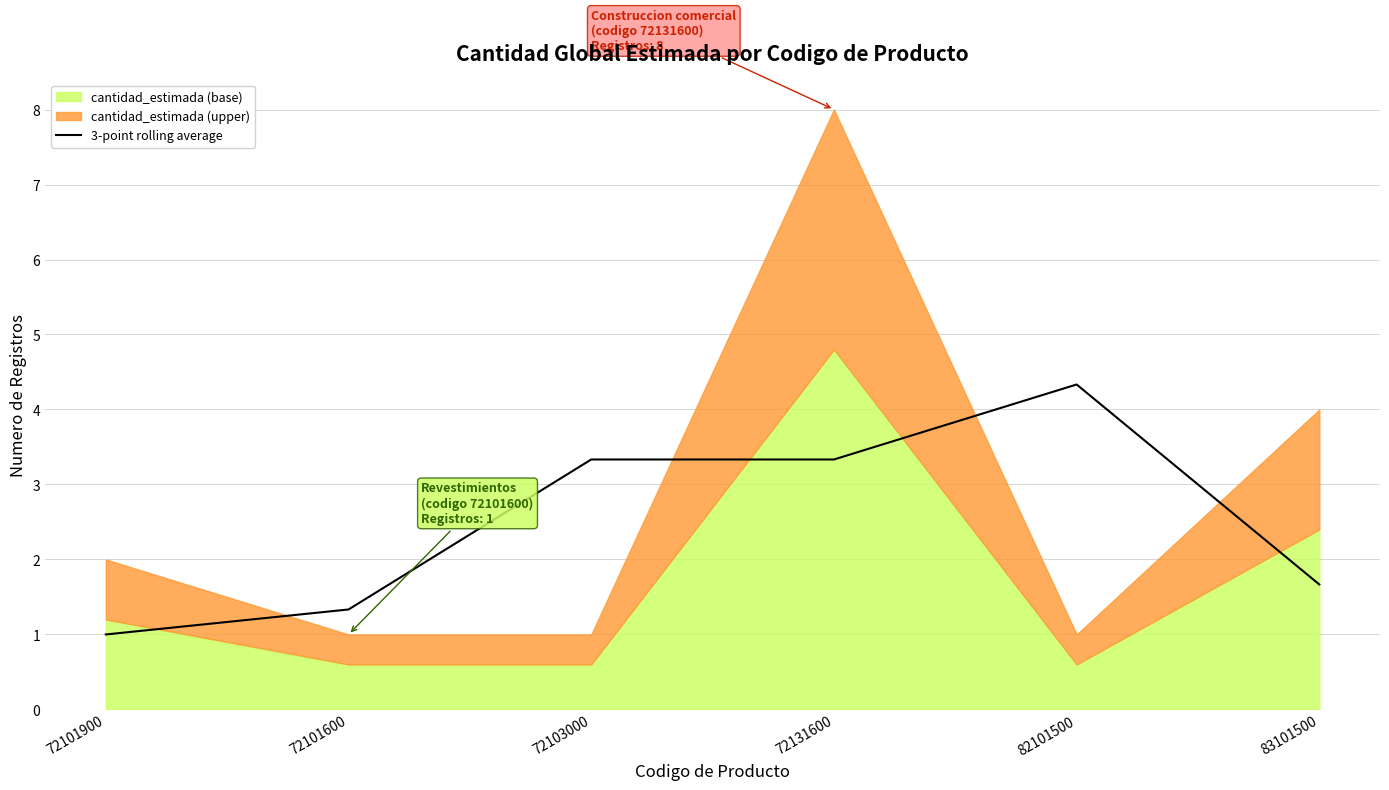

Between 72131600 and 83101500, which is larger?

72131600